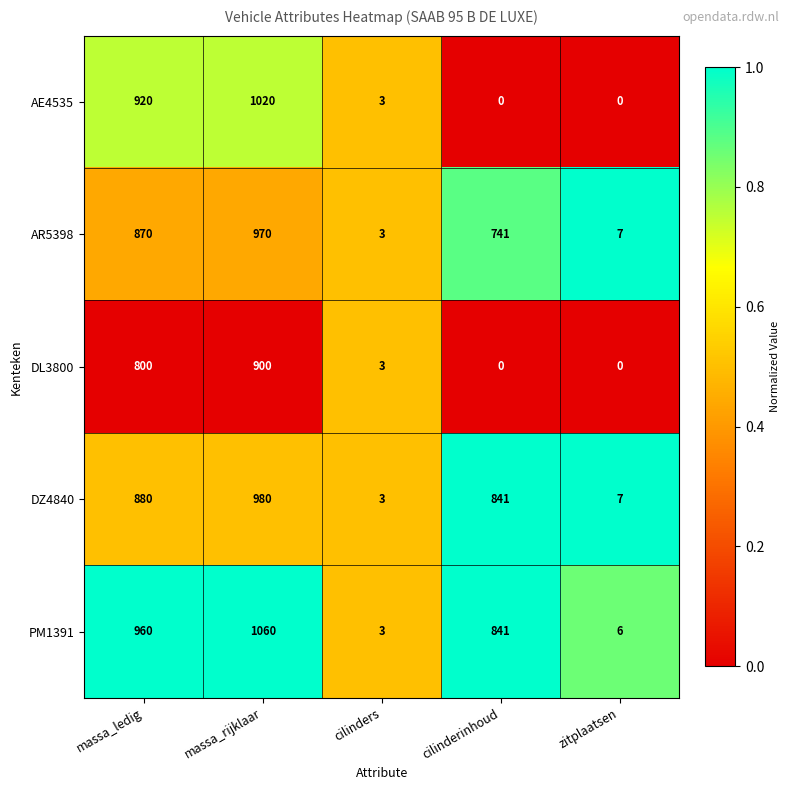

List the series in order of their peak value, lowest first.

DL3800, AR5398, DZ4840, AE4535, PM1391